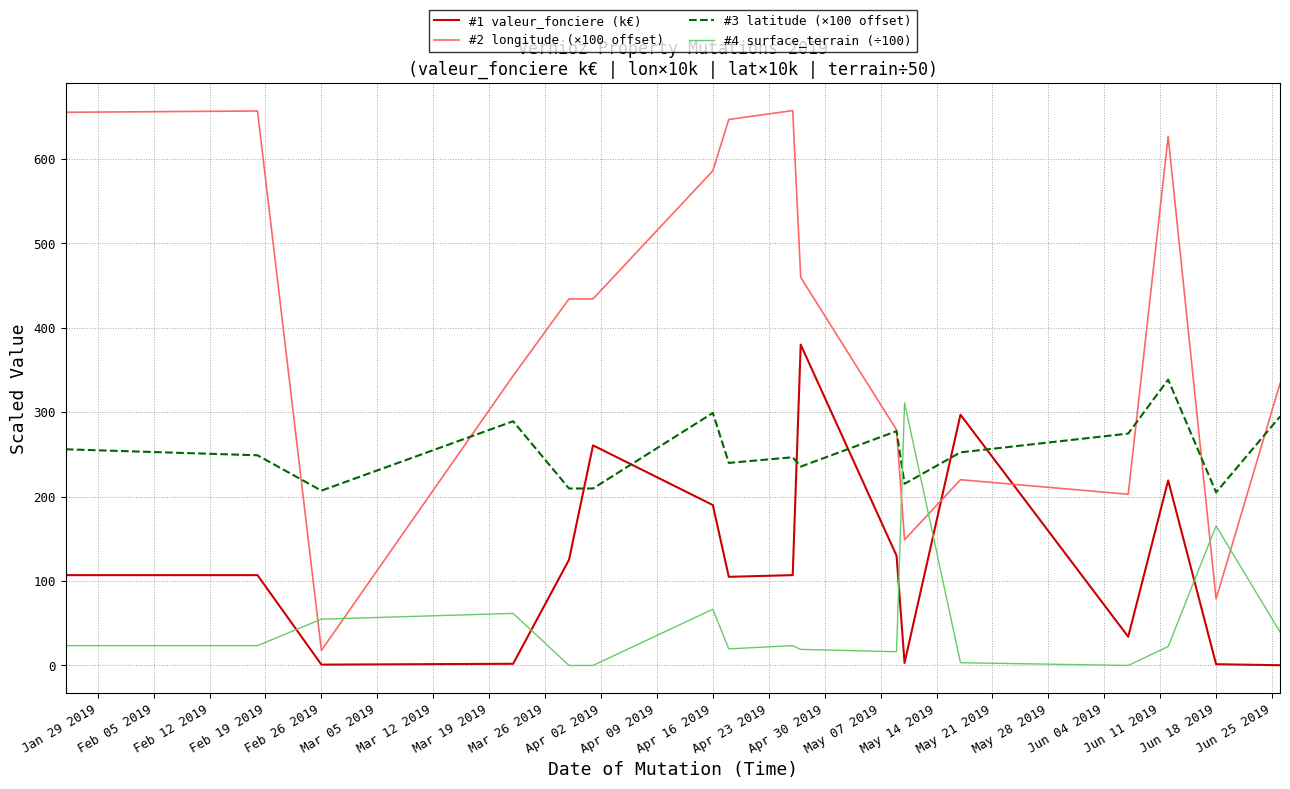

List the series in order of their overall mean, highest first.

#2 longitude (×100 offset), #3 latitude (×100 offset), #1 valeur_fonciere (k€), #4 surface_terrain (÷100)